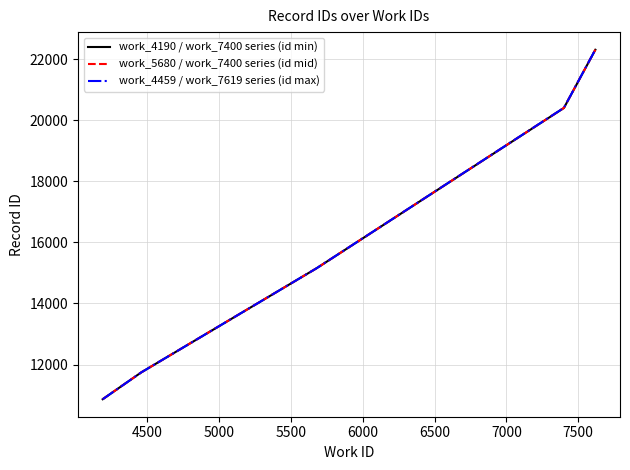

Which series has the largest range (max minus min)?

work_4459 / work_7619 series (id max)